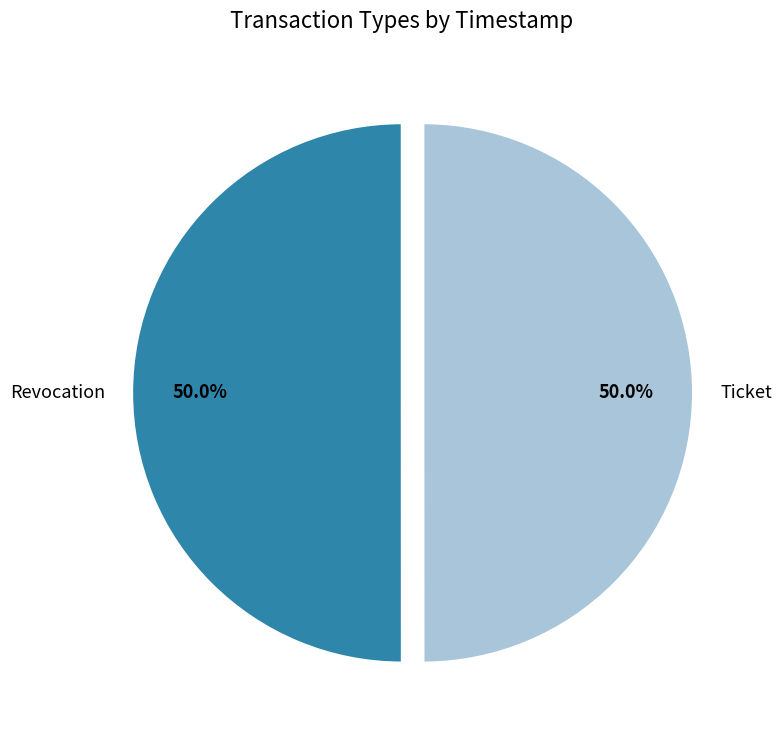

What is the ratio of the value at Ticket to the value at Revocation?

1.0